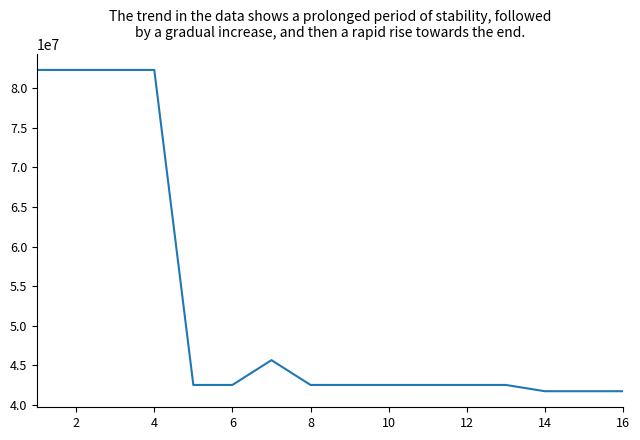

What is the difference between the maximum and minimum values?

40572764